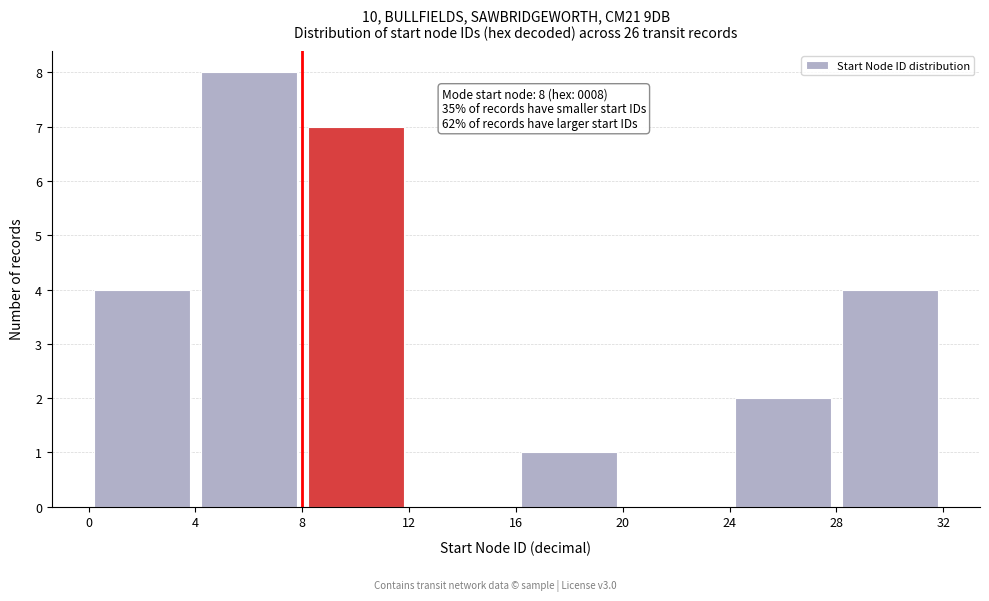

Which range on the x-axis has the tallest bar?

4 to 8